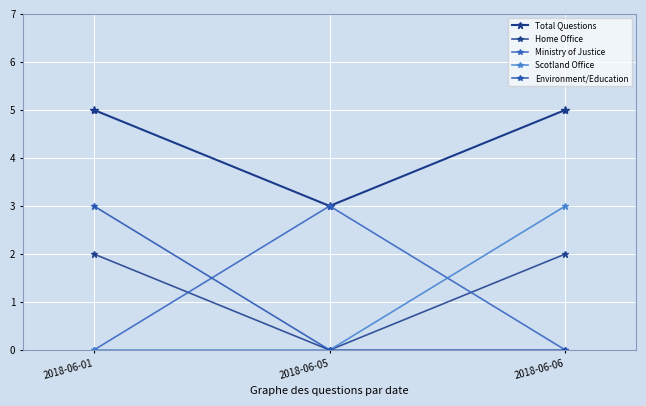

How many lines are shown in the chart?

5